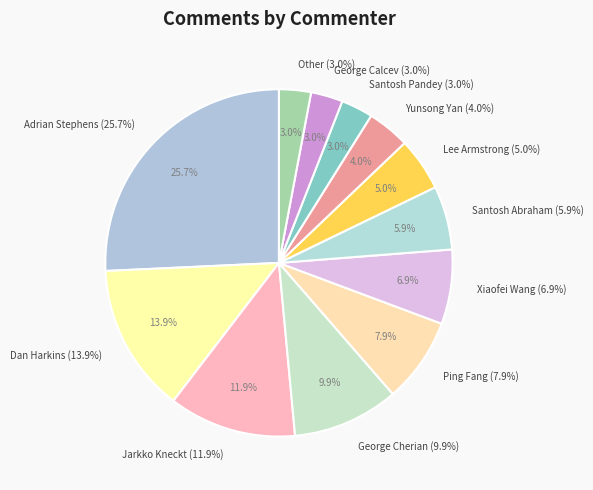

Count the number of slices in the pie.

12